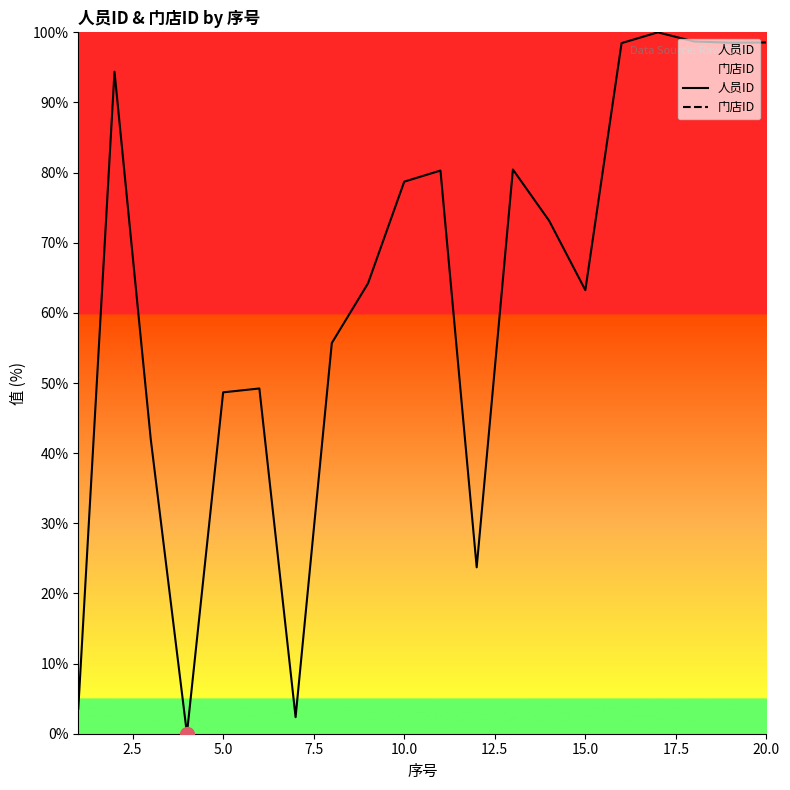

Does the chart have visible grid lines?

No